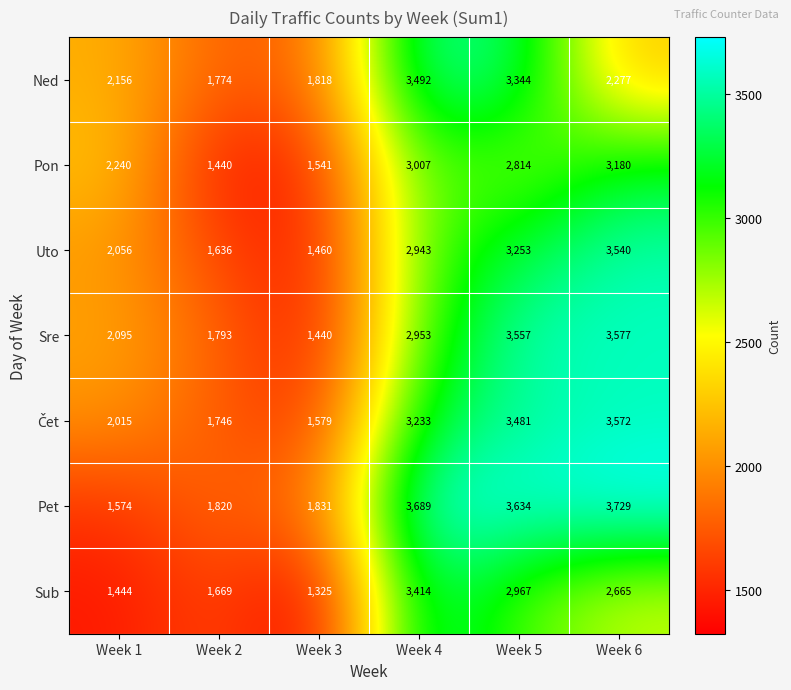

Where is Sre nearest to the value 2508?

Week 1